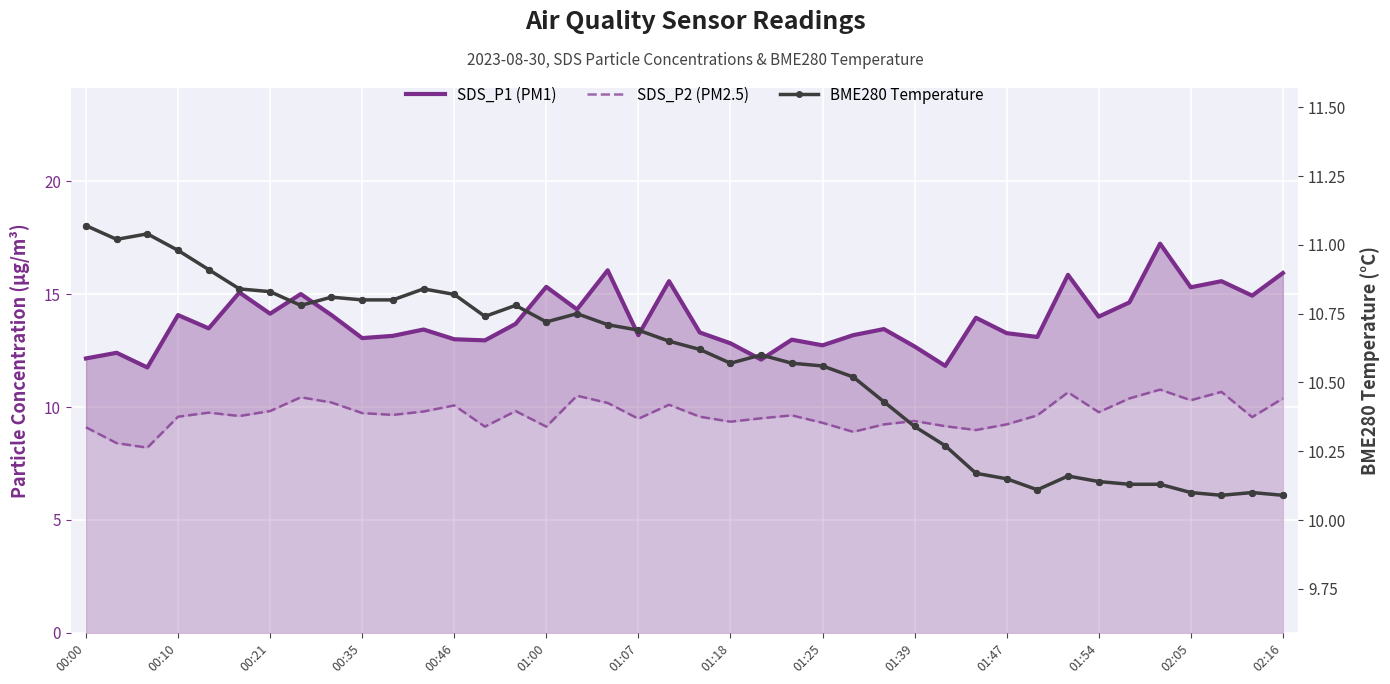

Which series contains the lowest Y value?

SDS_P2